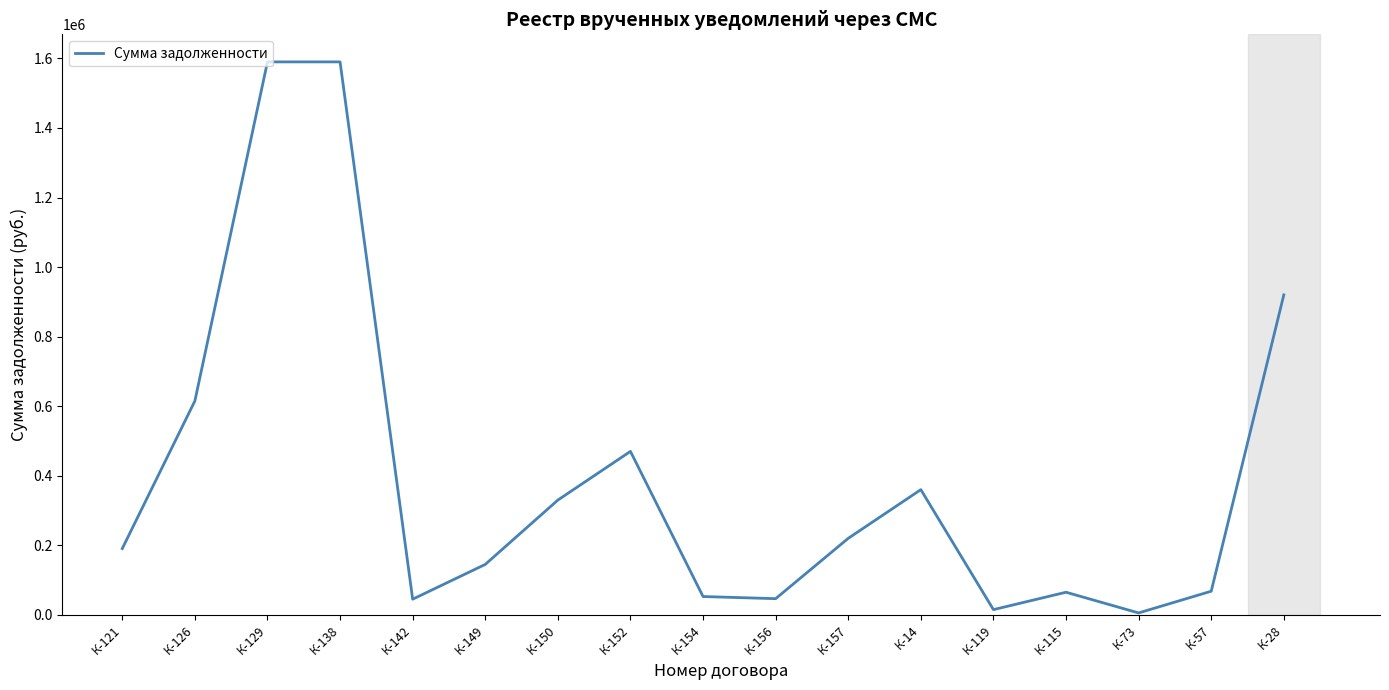

At which category does the data reach its first local valley?

К-142